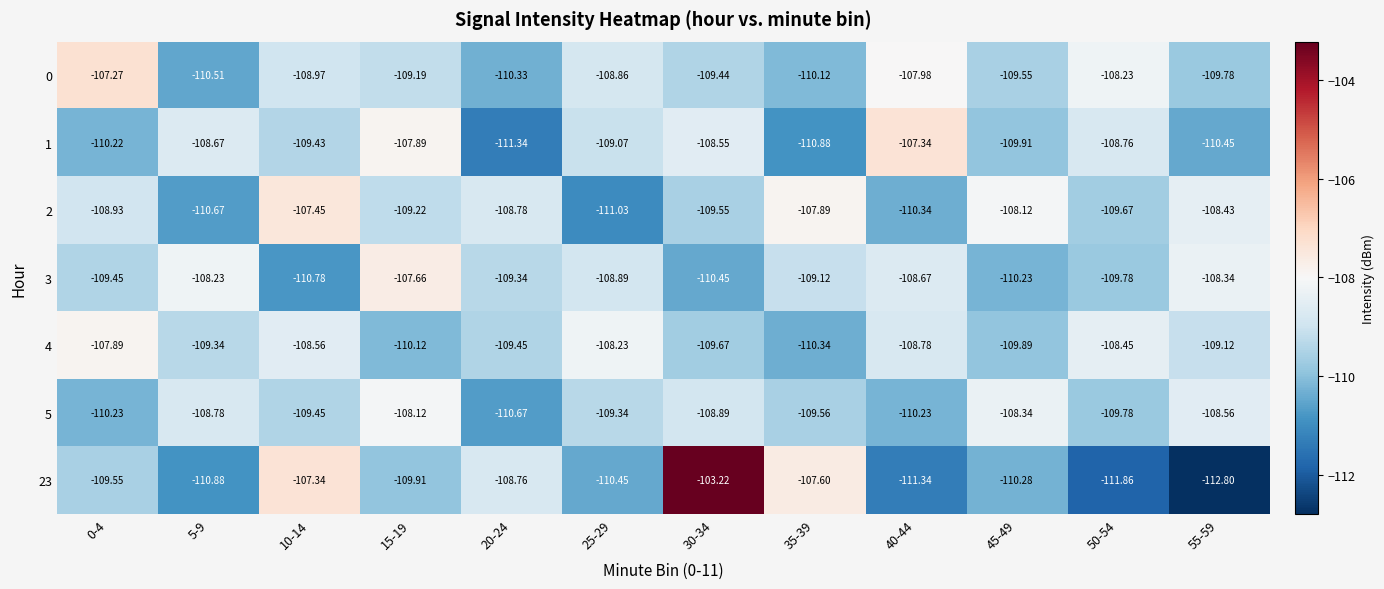

Is the value of 4 at 50-54 greater than the value of 2 at 5-9?

Yes